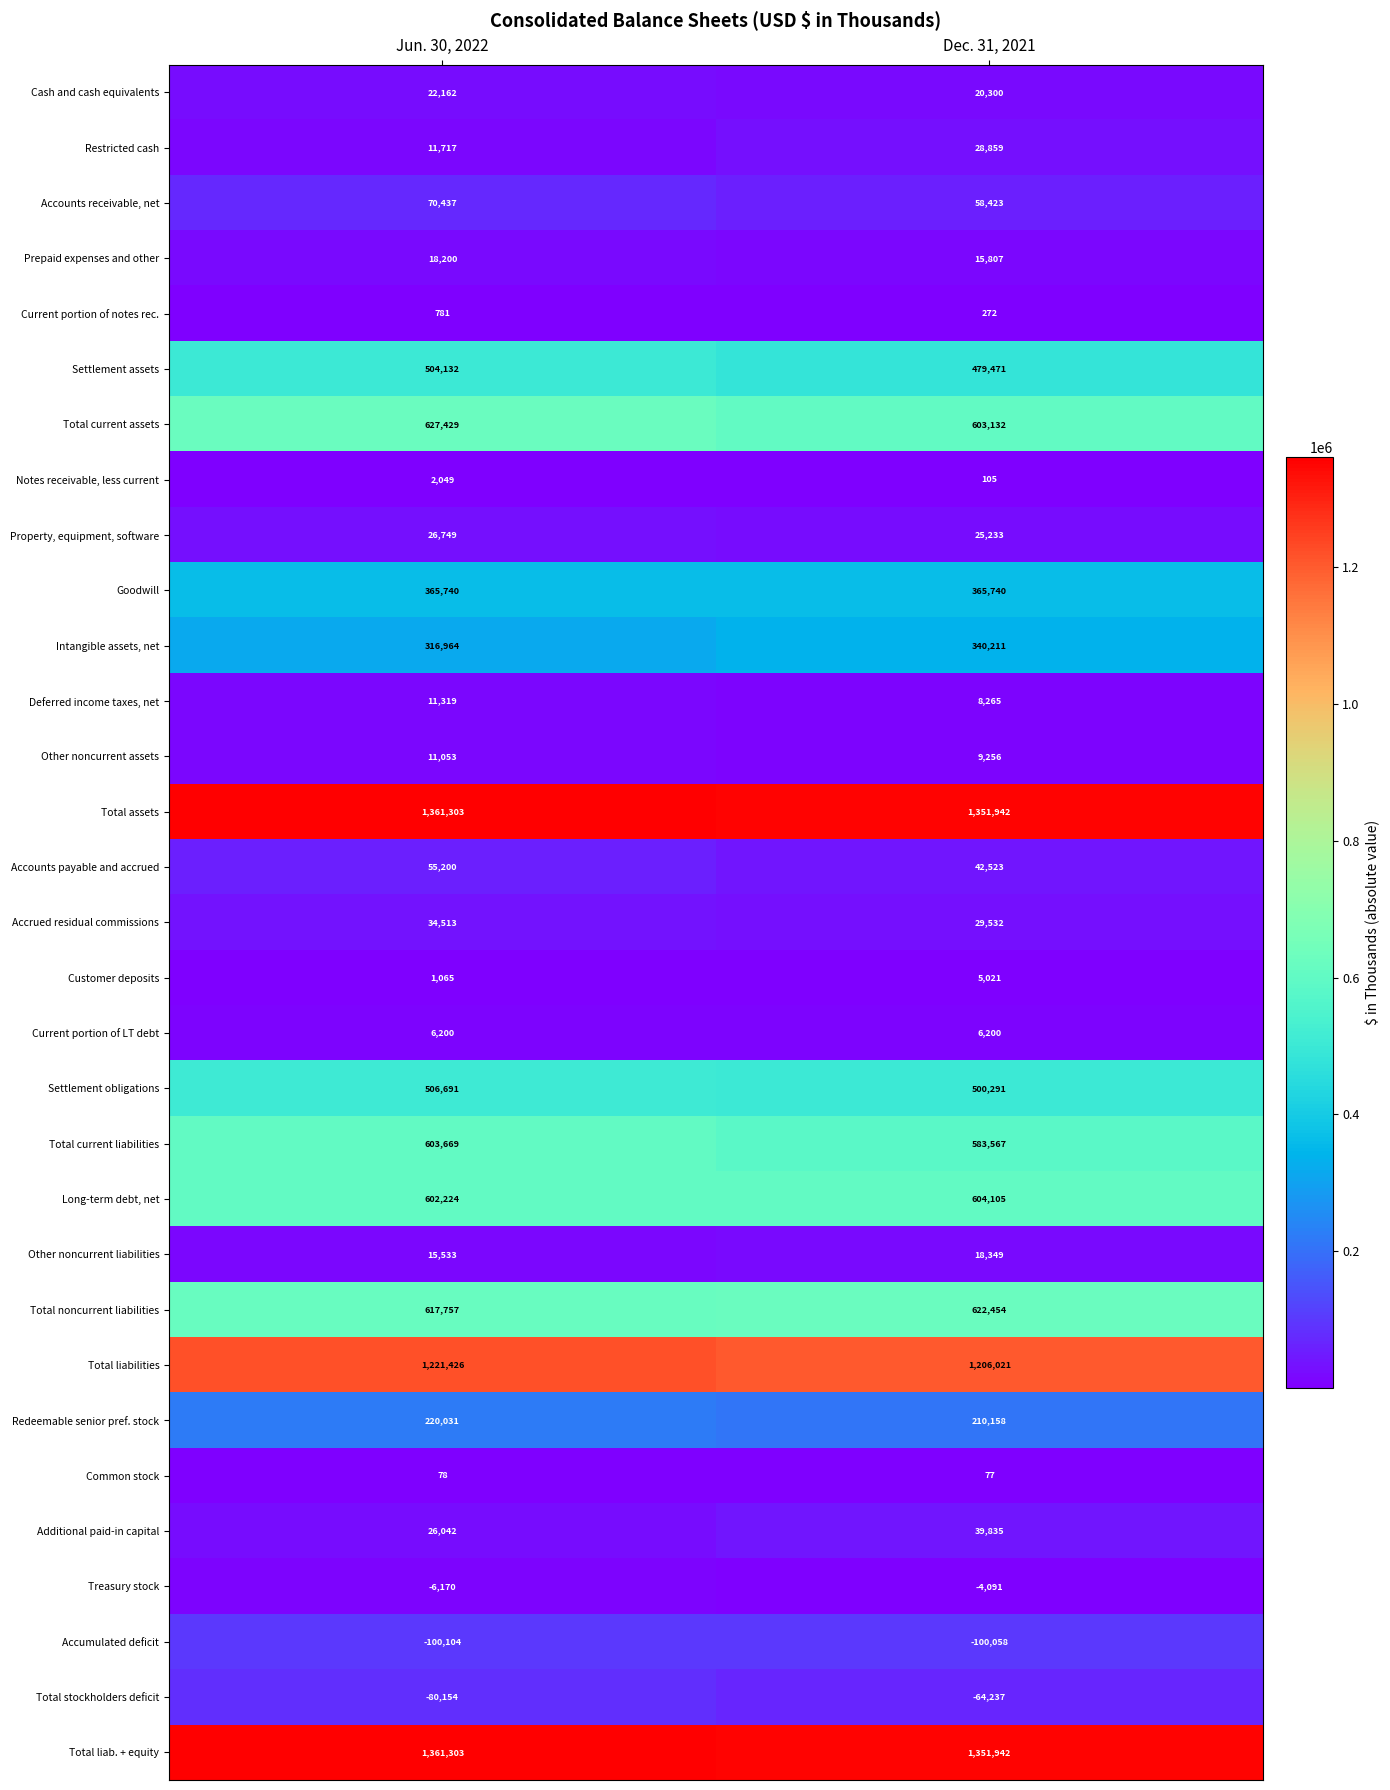

What is the maximum value shown in the chart?

1361303